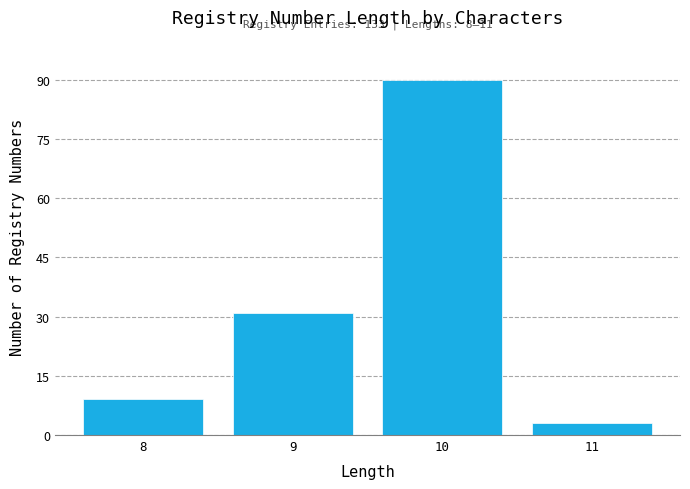

Reading right to left, what are all the values shown in this chart?

11=3	10=90	9=31	8=9